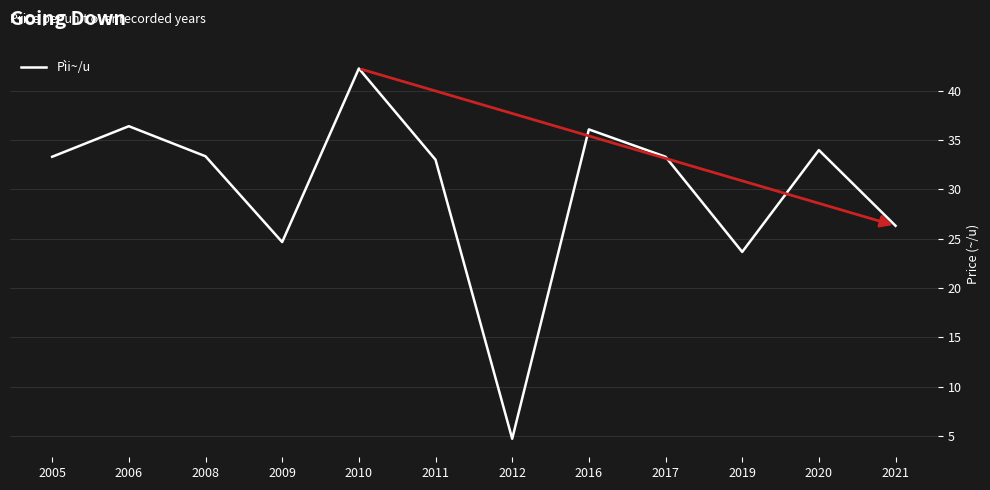

What is the average value?

30.1